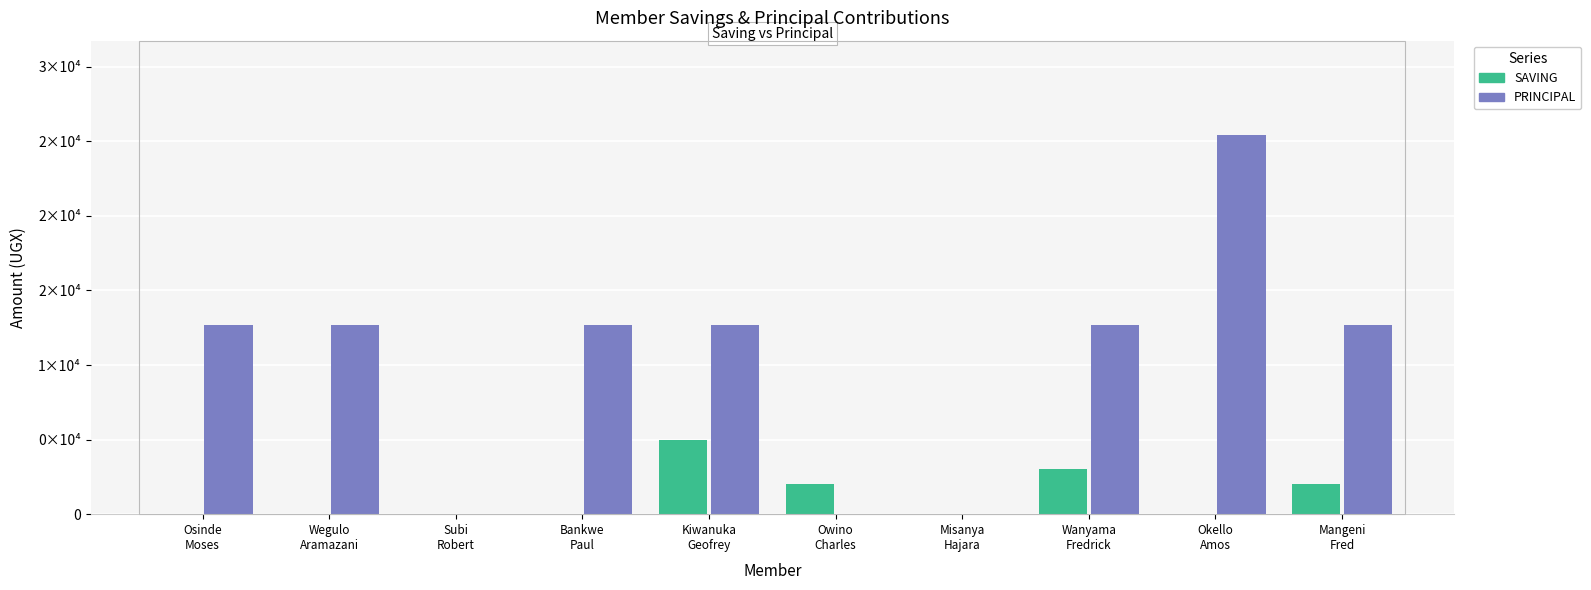

What are all the series names shown in the legend?

SAVING, PRINCIPAL